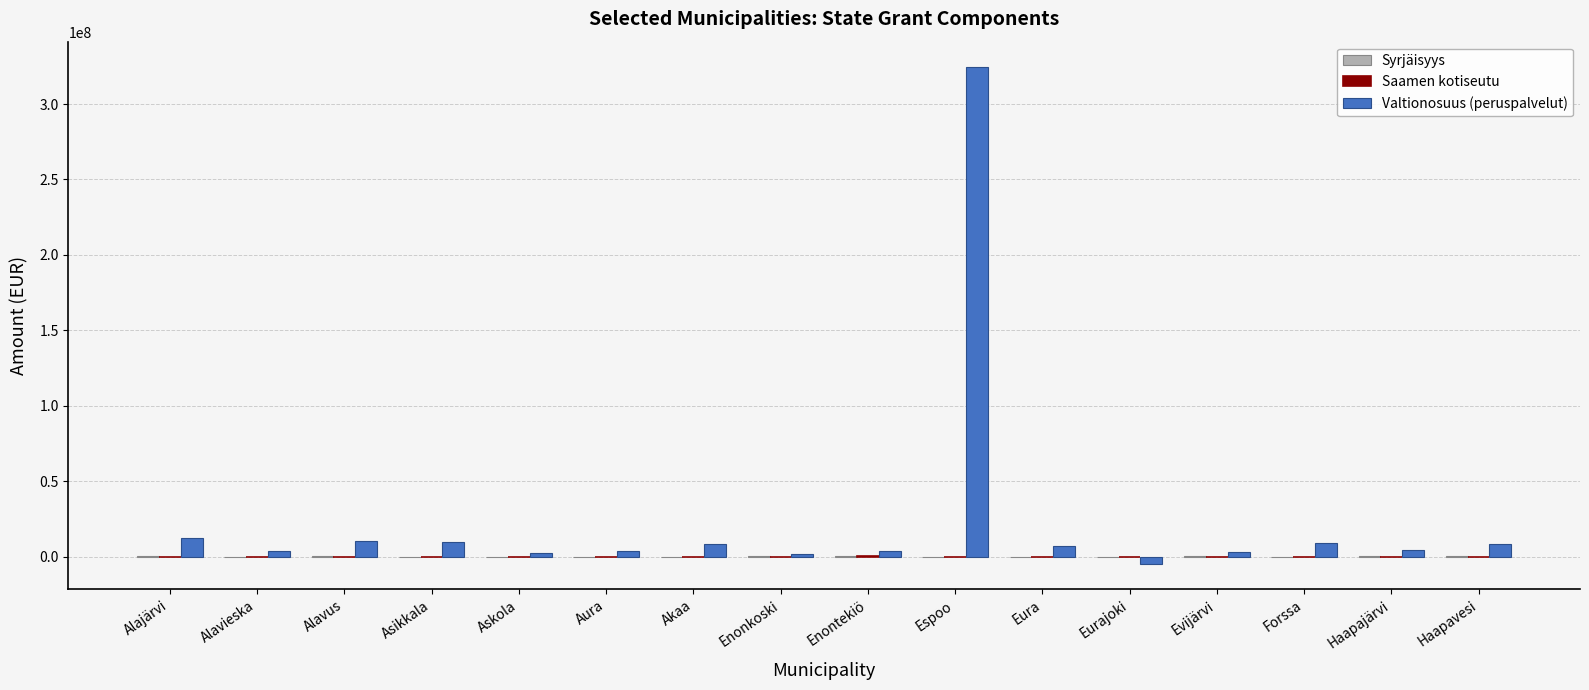

At which category is the sum across all series the highest?

Espoo